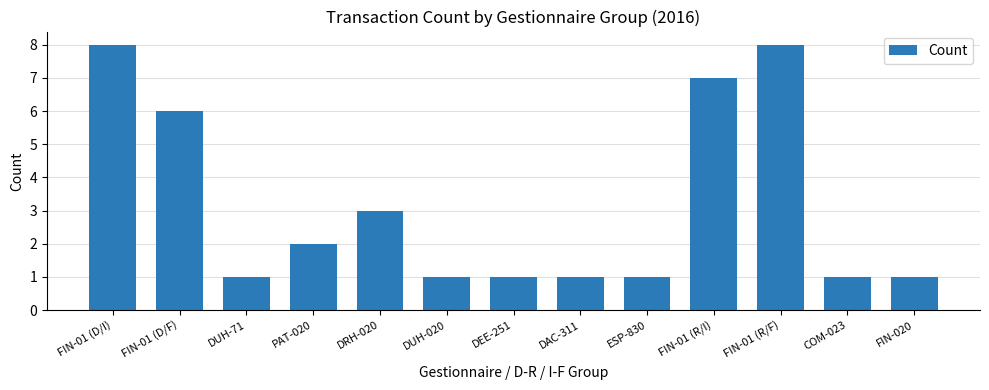

Reading right to left, list all the values displayed in this chart.

1	1	8	7	1	1	1	1	3	2	1	6	8